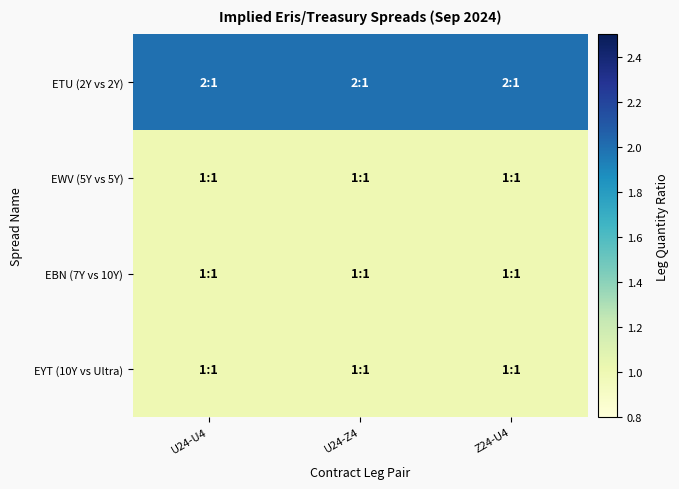

How many categories are shown in the chart?

3